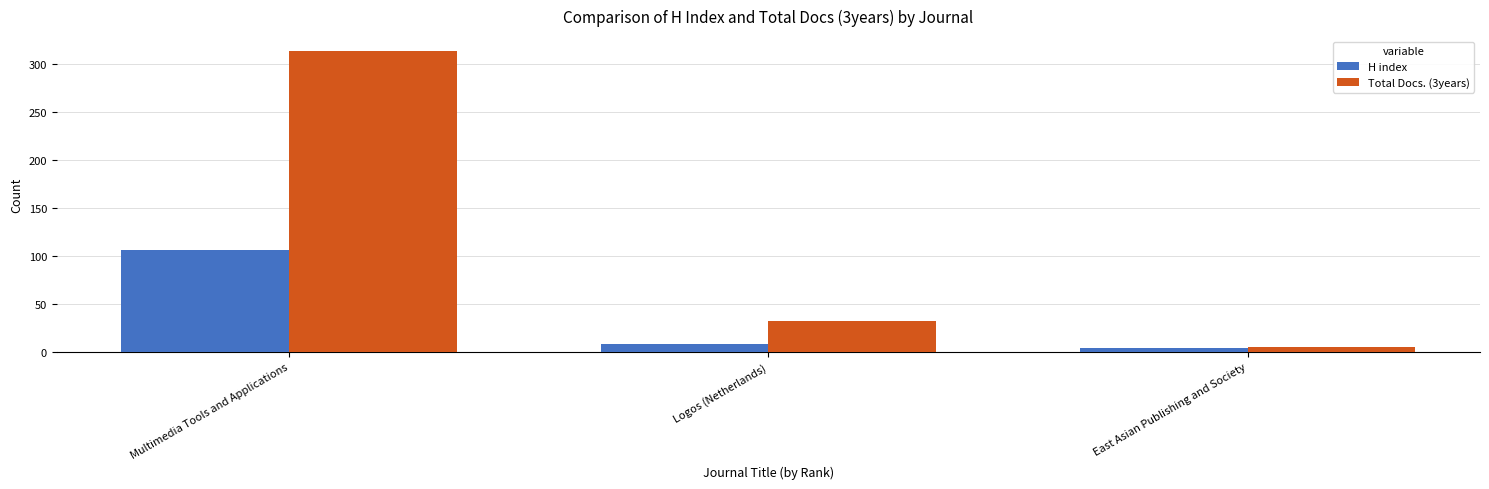

What position from the right is Logos (Netherlands)?

2